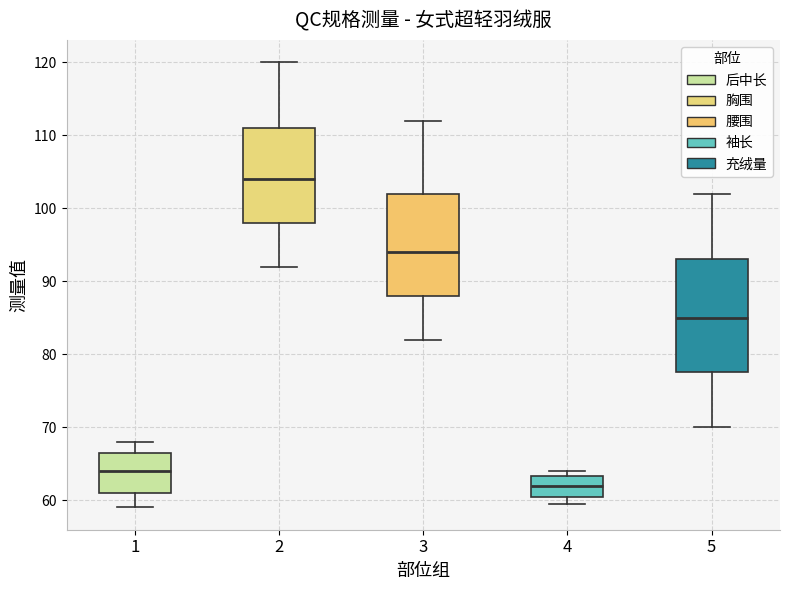

Where is the lower edge of the box at x = 4 on the y-axis? The values are not printed on the chart, so give them approximately, as read against the axis.

61